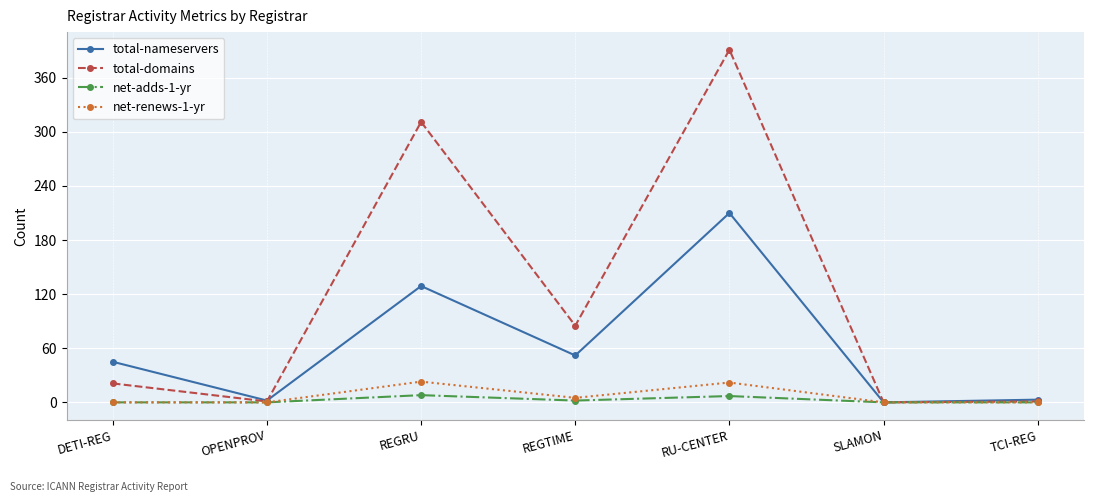

Which series has the widest spread of values?

total-domains